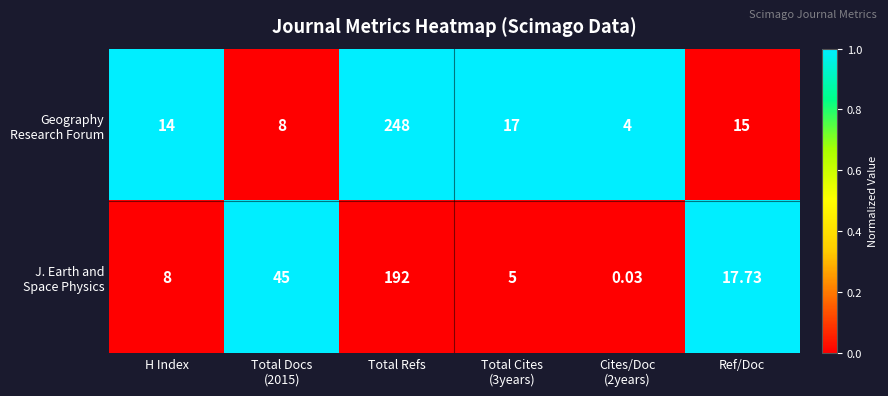

At which category is the sum across all series the highest?

Total Refs